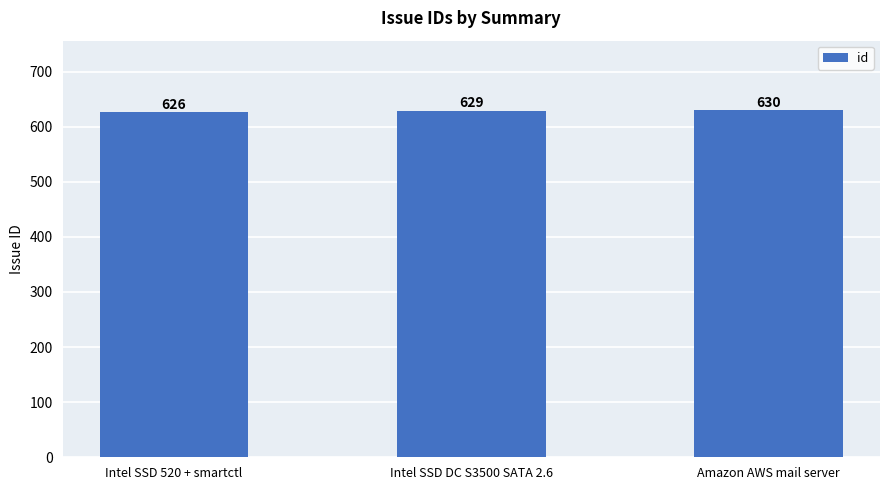

List the labels in order of value, largest first.

Amazon AWS mail server, Intel SSD DC S3500 SATA 2.6, Intel SSD 520 + smartctl